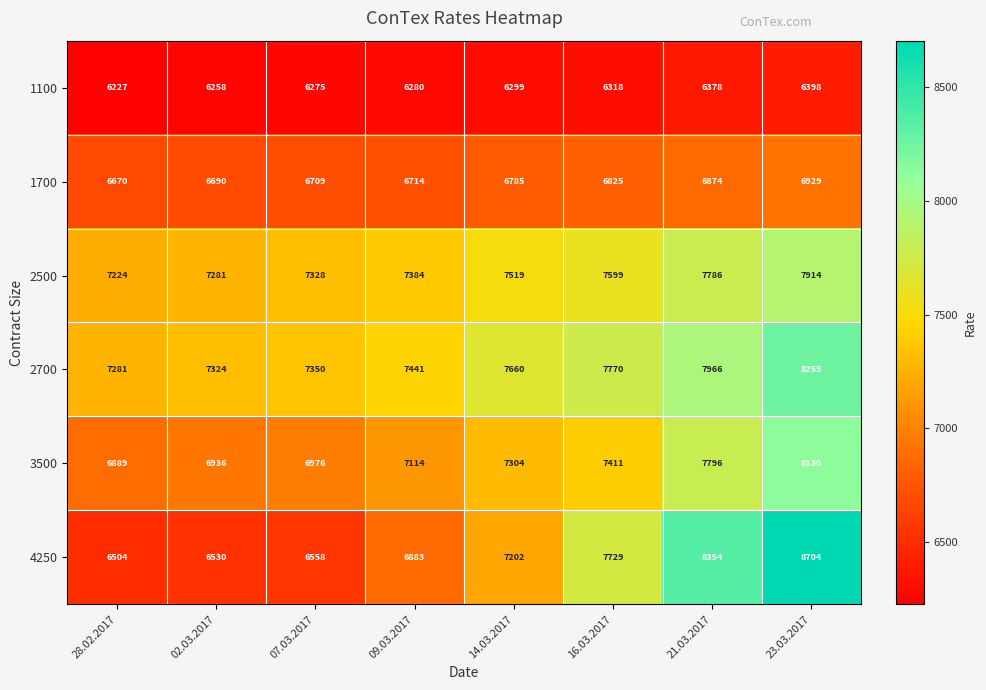

What is the spread (max minus min) of values at 21.03.2017?

1976